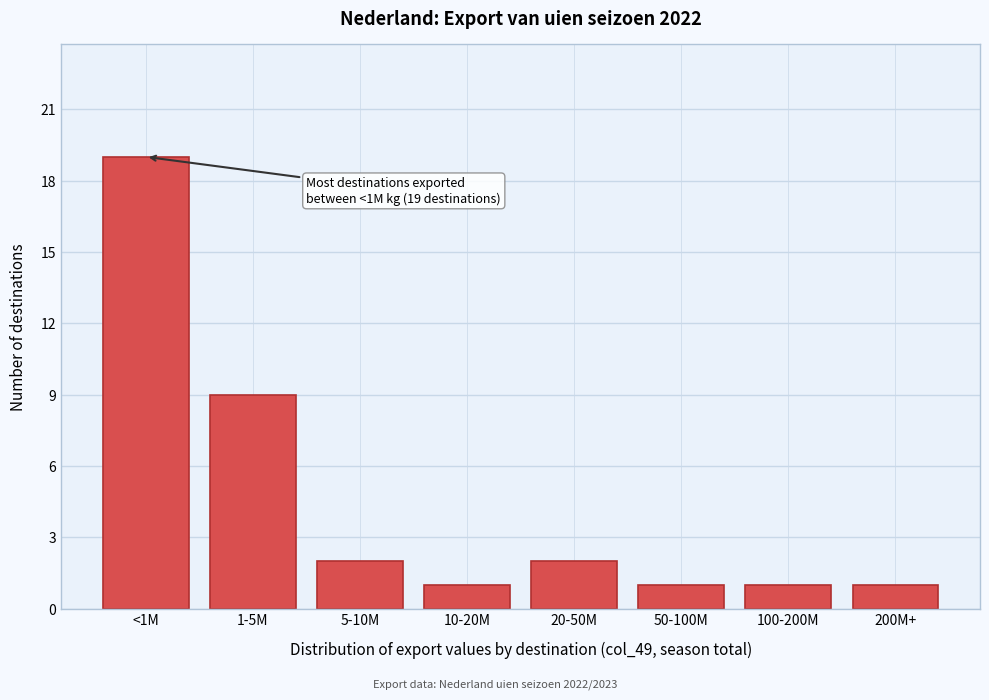

Reading left to right, what are all the values shown in this chart?

19	9	2	1	2	1	1	1